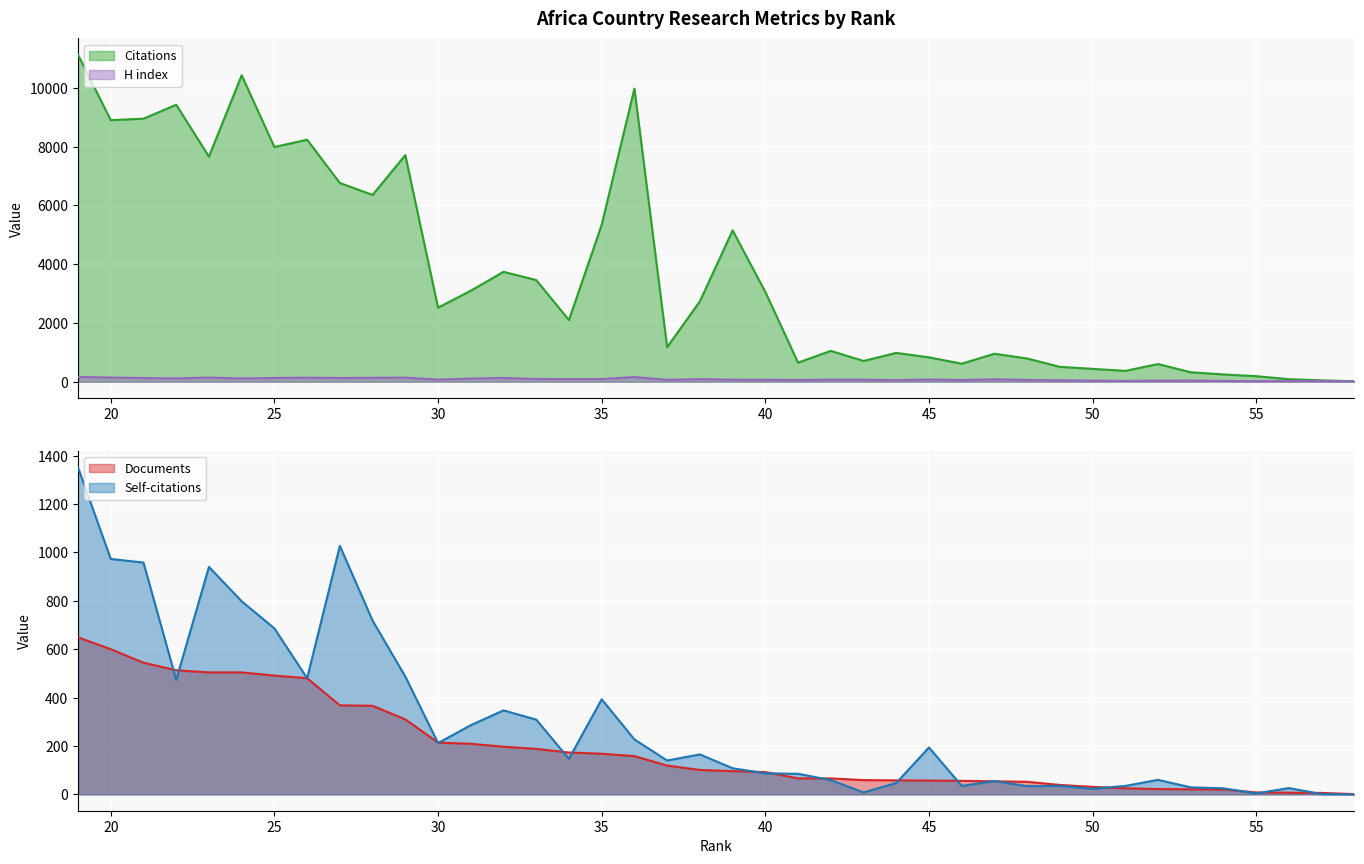

What is the difference between the highest and lowest values at 20?

8759